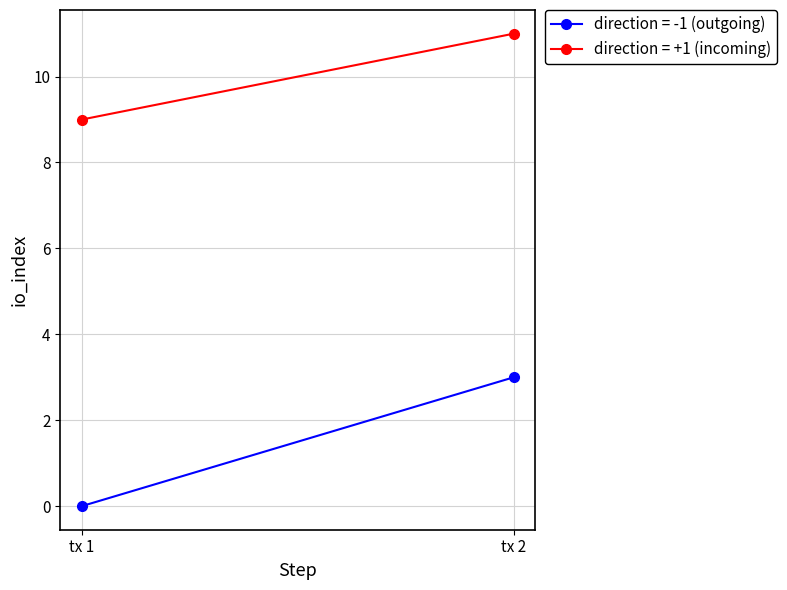

Which series changed the most between 0 and 1?

direction = -1 (outgoing)